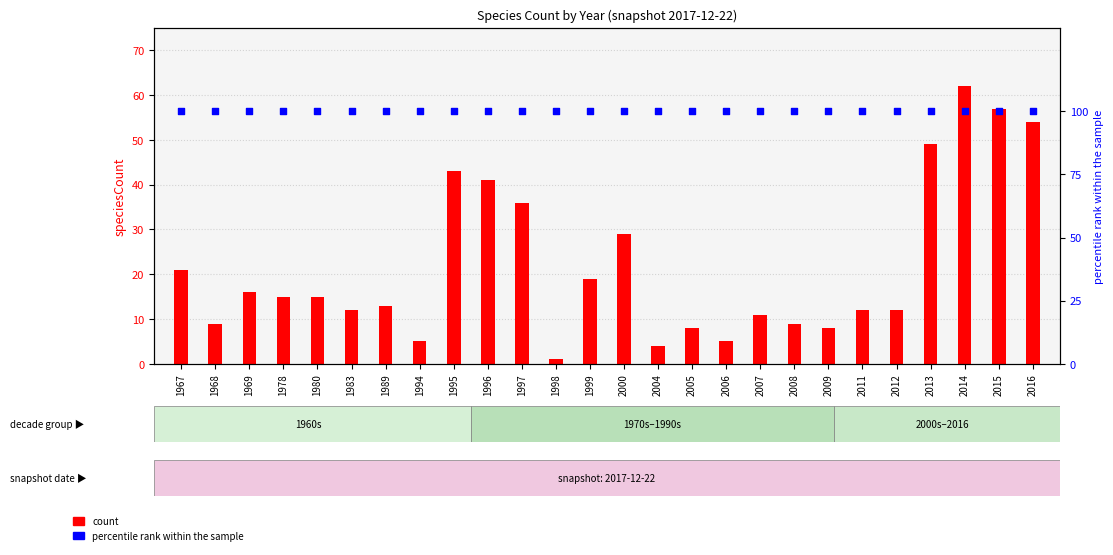

What is the total value across all series at 2009?

108